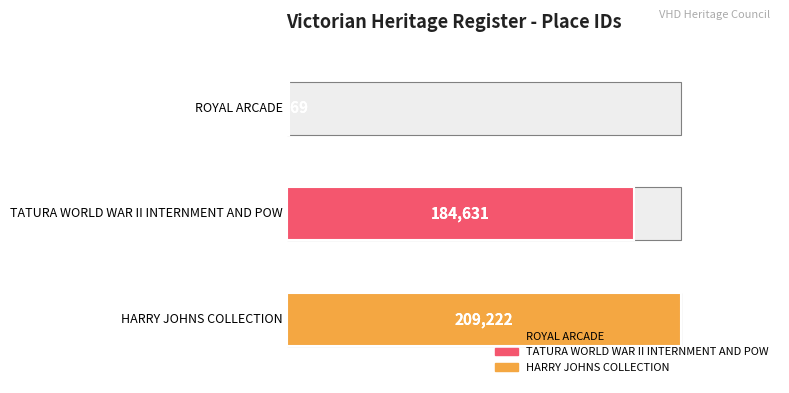

What is the sum of all values?

395422